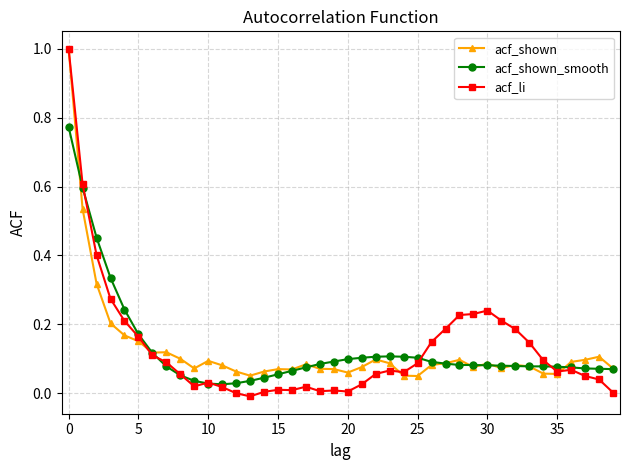

True or false: acf_shown has more than 2 points higher than both neighbors.

True